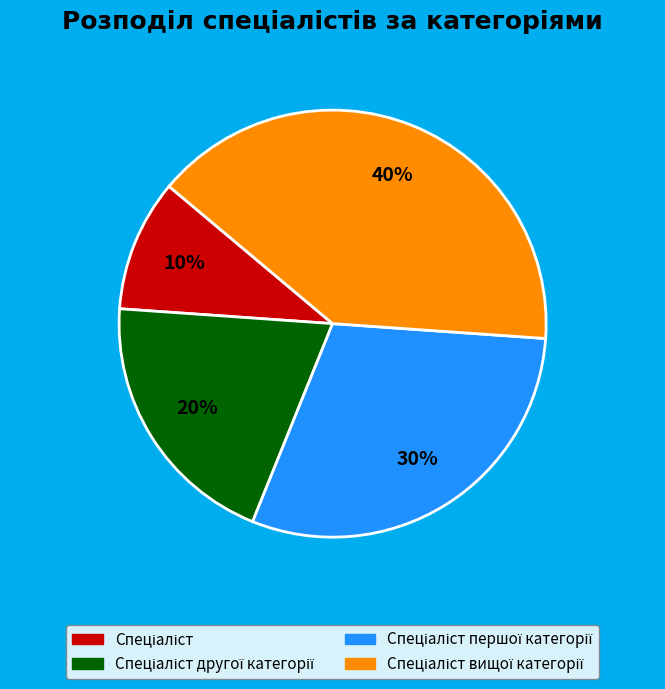

Count the number of slices in the pie.

4